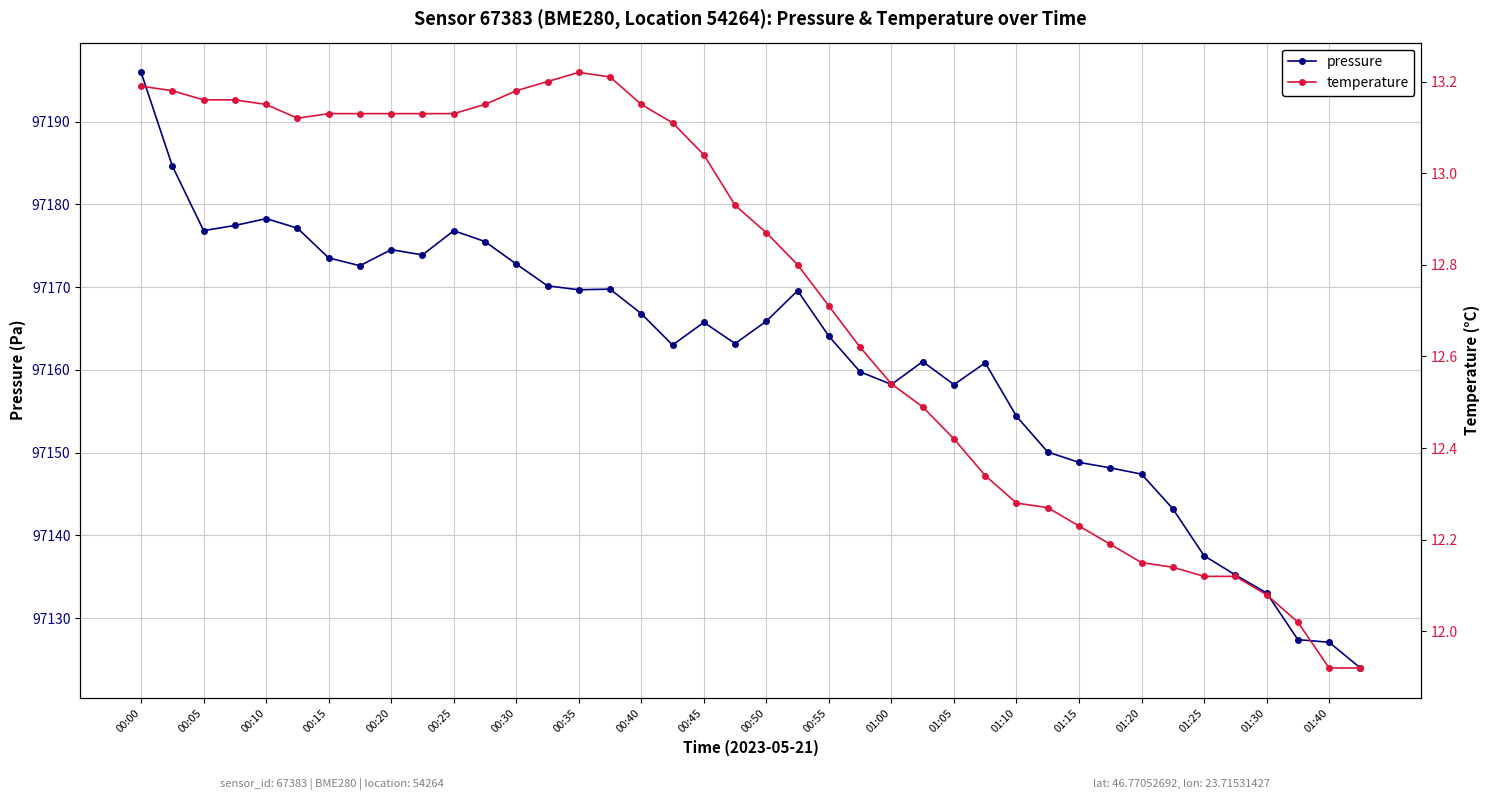

At which label does pressure reach its peak?

00:00